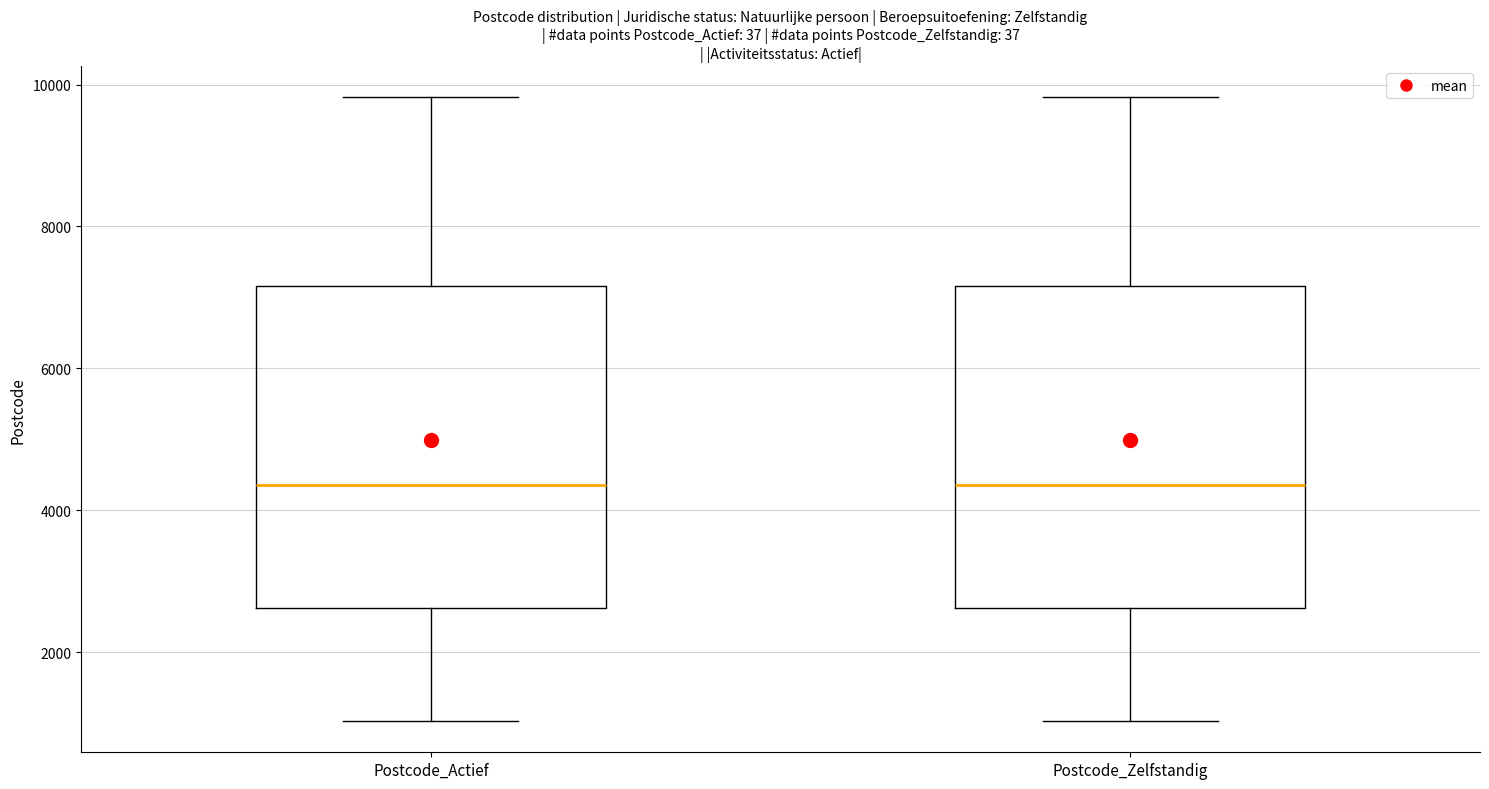

Reading left to right, read every box against the y-axis: the position of its median line, the range the box covers, and the ends of its whiskers. The values are not printed on the chart, so give them approximately, as read against the axis.

Postcode_Actief: median 4400, box 2600 to 7200, whiskers 1000 to 9800
Postcode_Zelfstandig: median 4400, box 2600 to 7200, whiskers 1000 to 9800